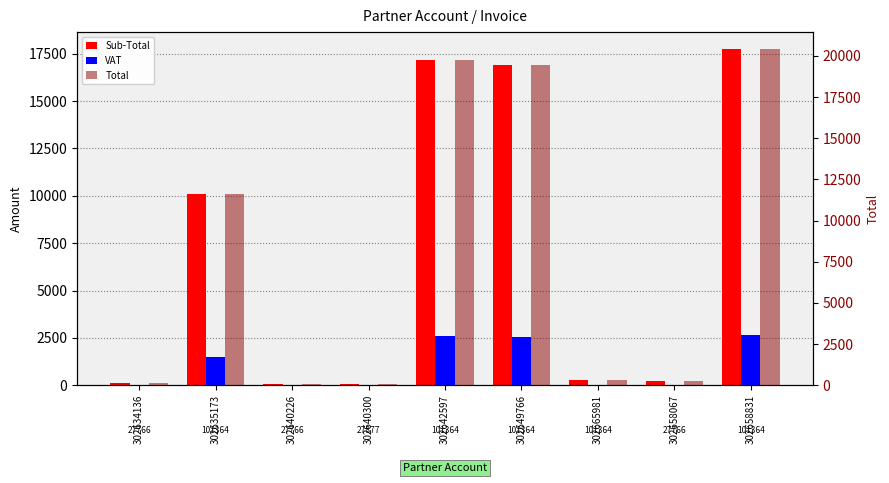

How many bars are there in each group?

3